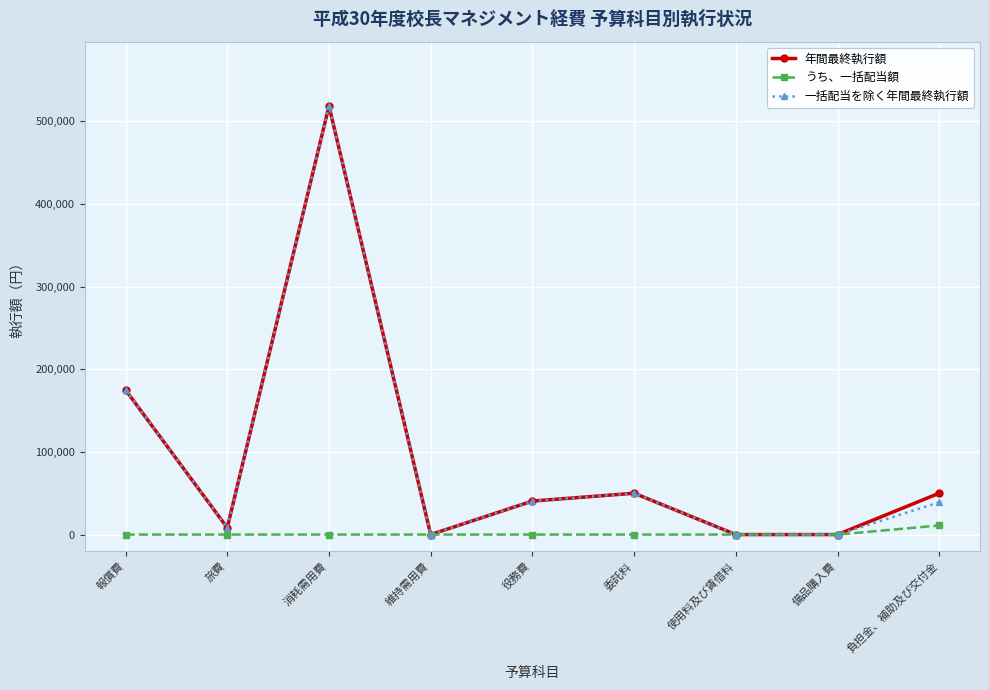

What is the total value across all series at 役務費?

81066